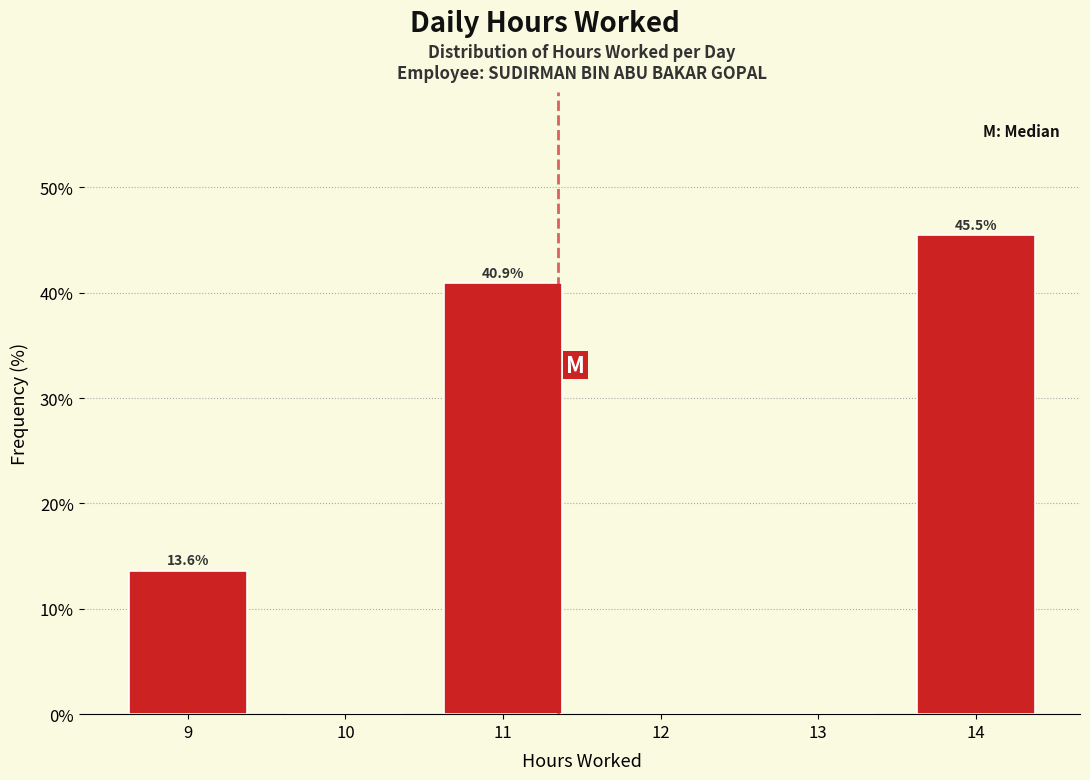

Reading left to right, what are all the values shown in this chart?

9=13.6	10=0.0	11=40.9	12=0.0	13=0.0	14=45.5